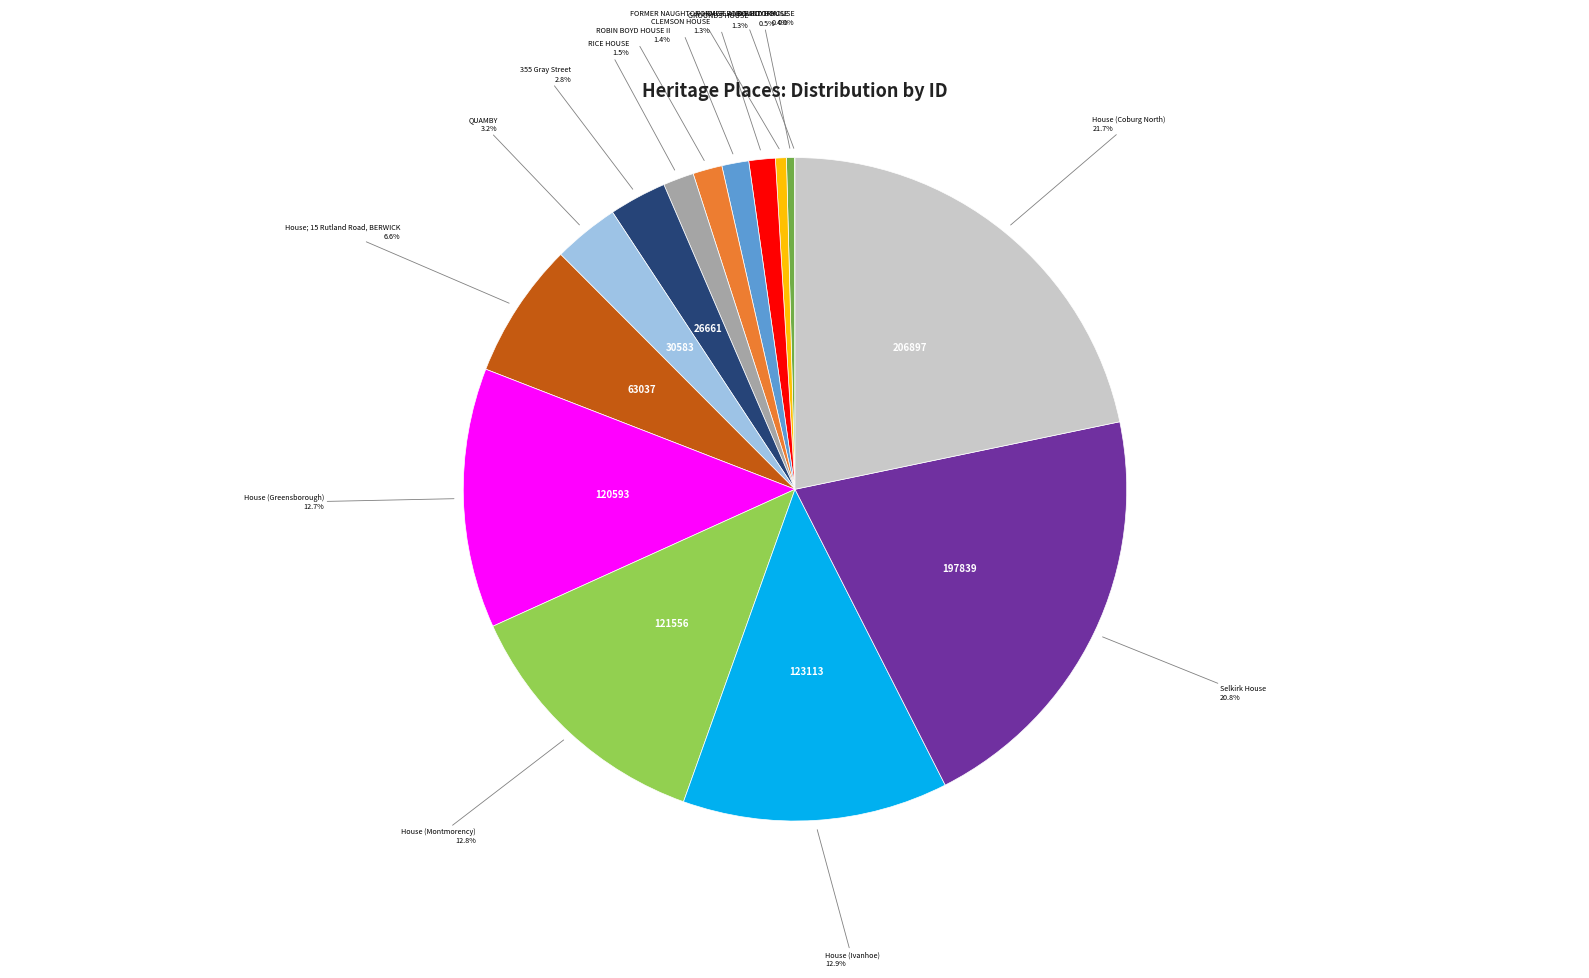

Is there any slice that represents more than half of the pie?

No